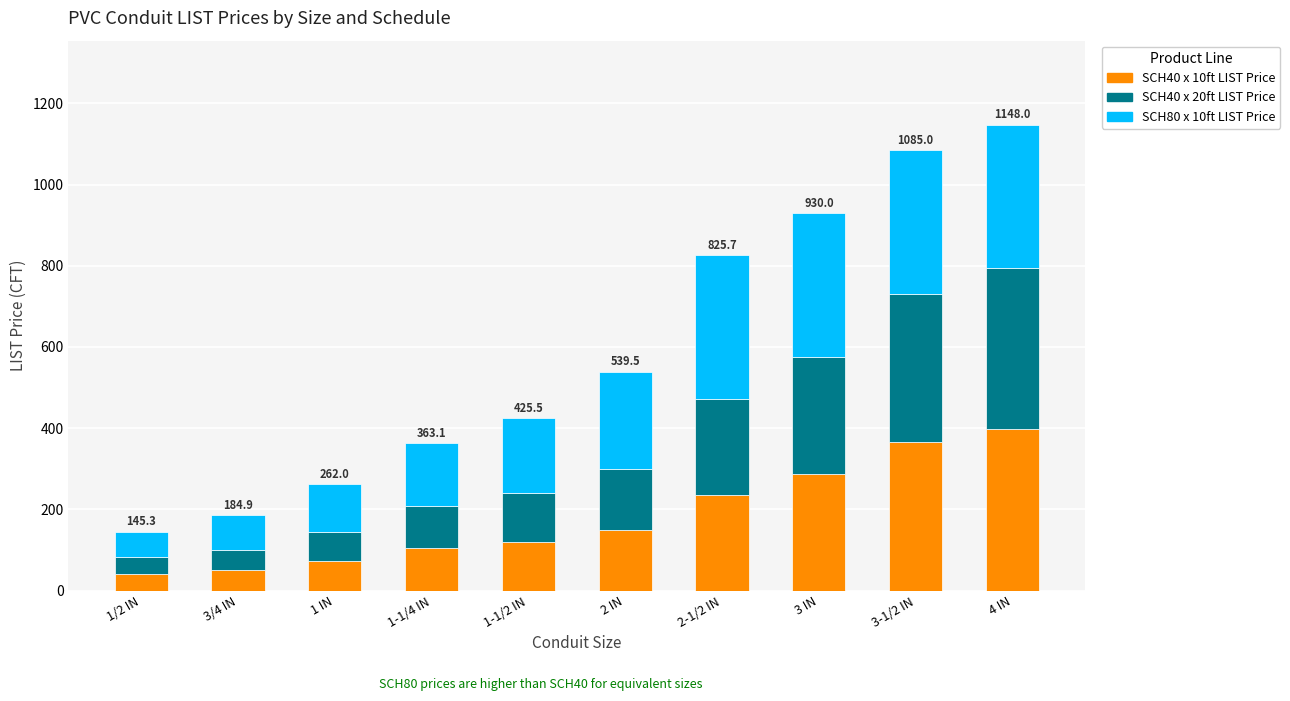

What is the difference between the SCH40 x 10ft LIST Price values at 3 IN and 1/2 IN?

246.6